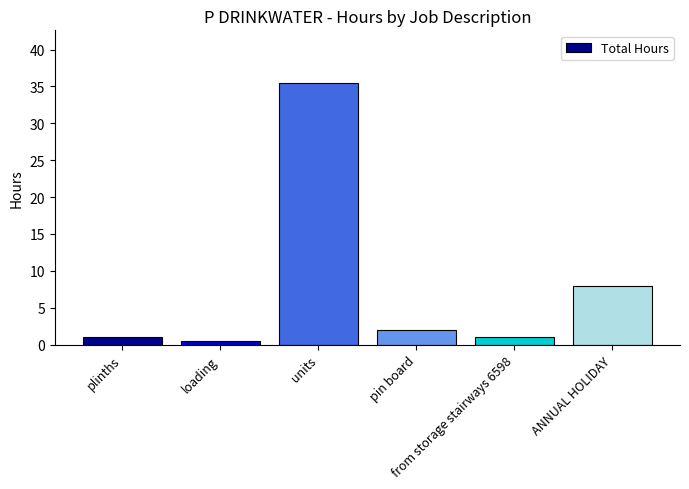

What is the minimum value shown in the chart?

0.5